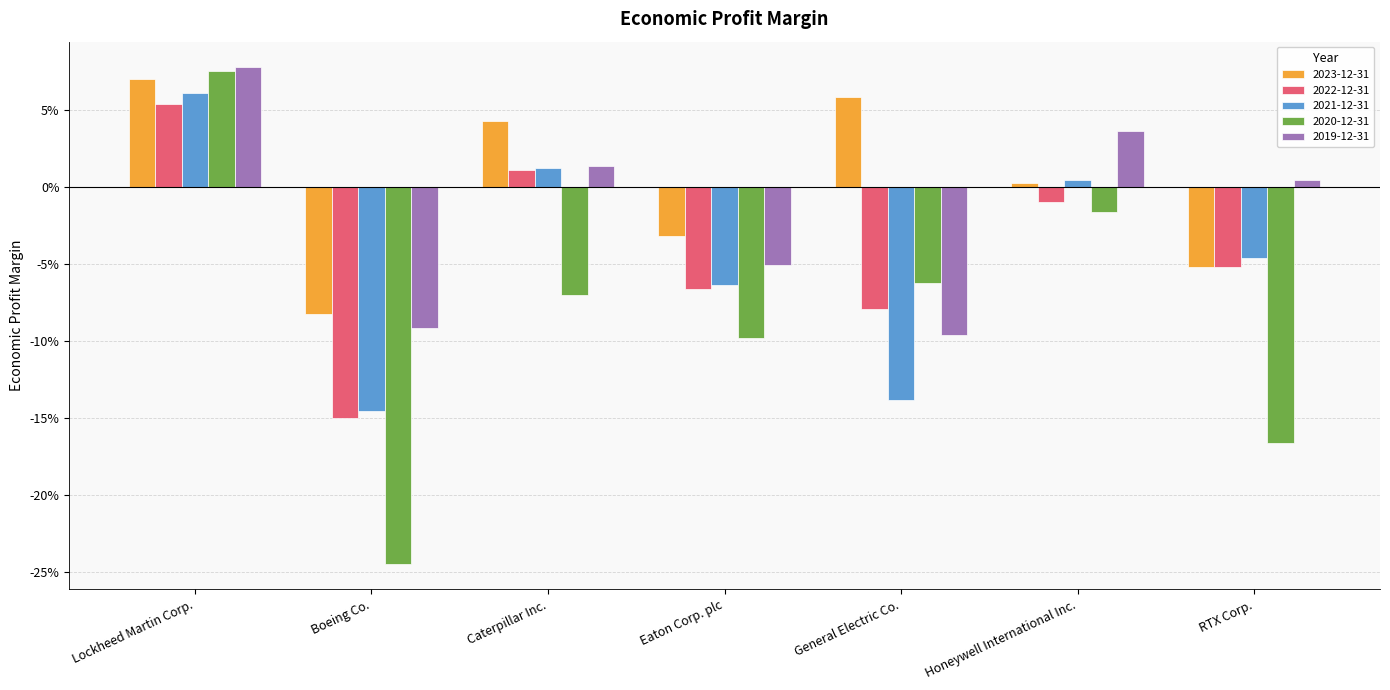

What position from the left is Eaton Corp. plc?

4